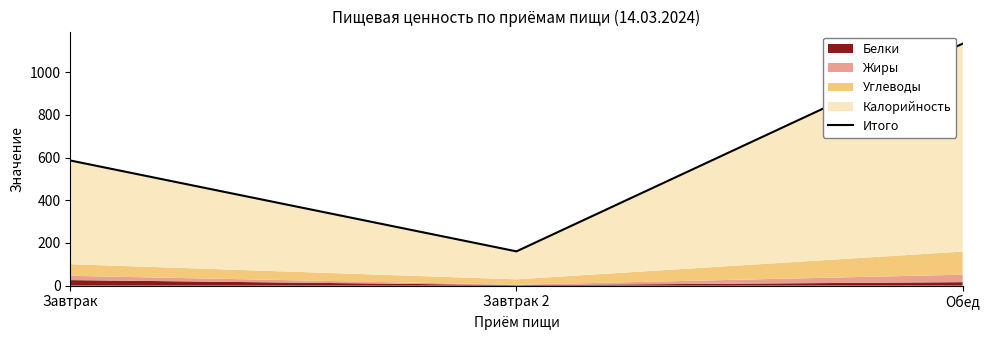

What is the value of the 2nd point from the left?

160.5